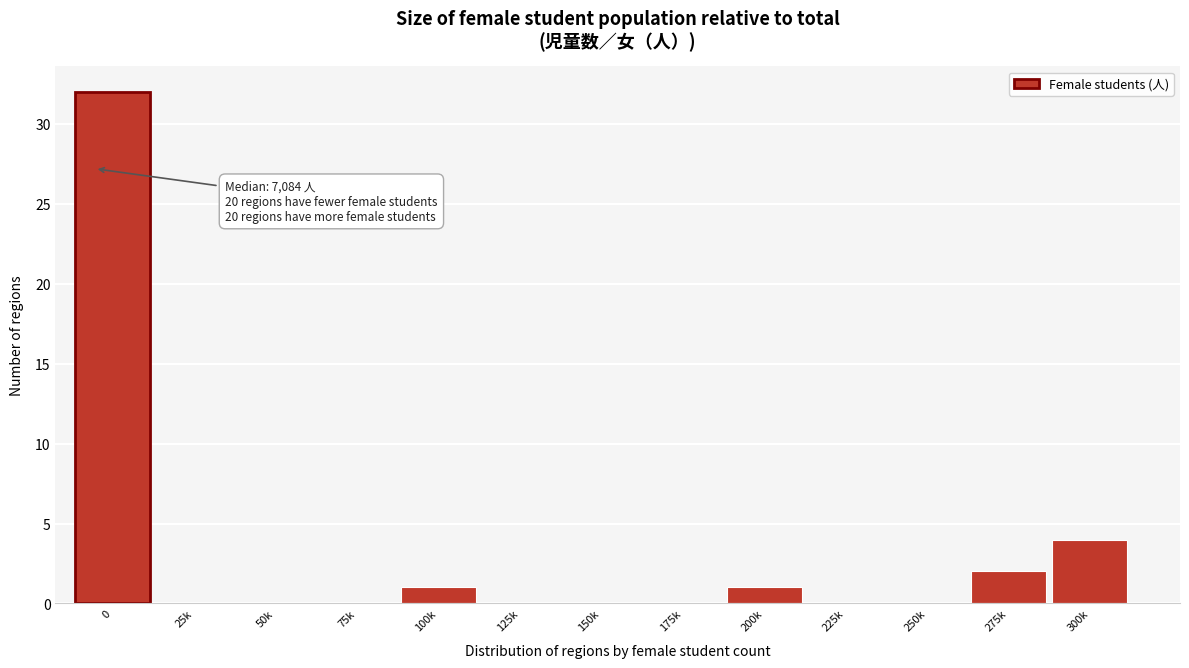

Reading right to left, list all the values displayed in this chart.

300k=4	275k=2	250k=0	225k=0	200k=1	175k=0	150k=0	125k=0	100k=1	75k=0	50k=0	25k=0	0=32